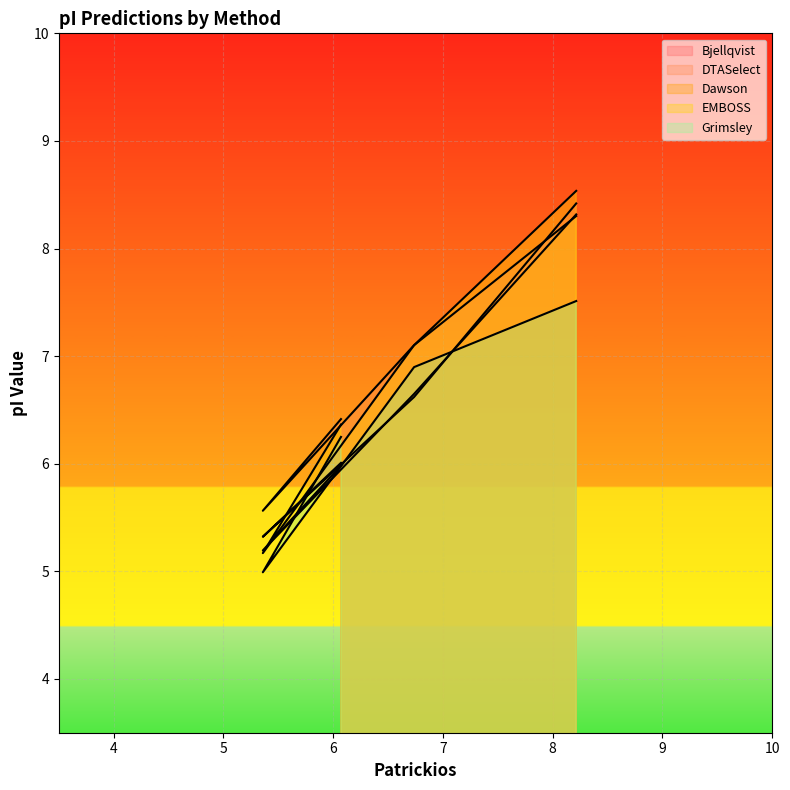

What value does the Bjellqvist series have at 6.071?

6.0